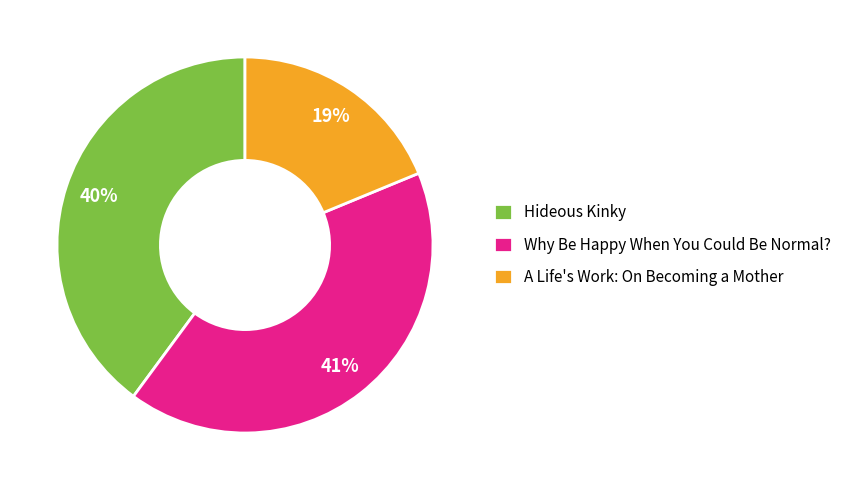

Rank the categories by value from highest to lowest.

Why Be Happy When You Could Be Normal?, Hideous Kinky, A Life's Work: On Becoming a Mother